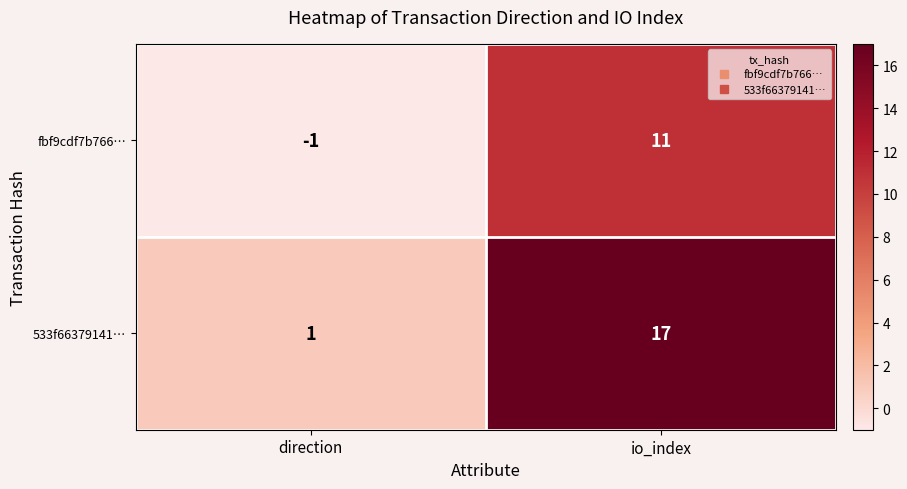

Rank the series by their average value, from highest to lowest.

533f66379141…, fbf9cdf7b766…